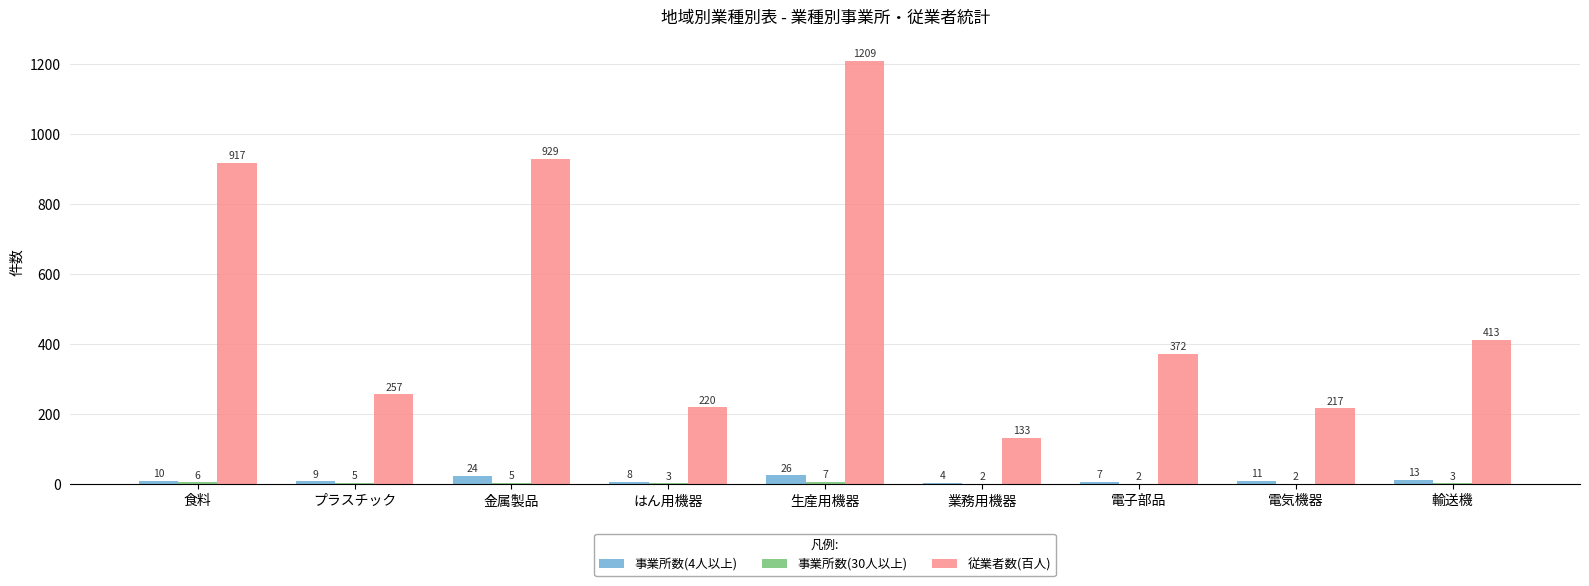

What is the total value across all series at 金属製品?

958